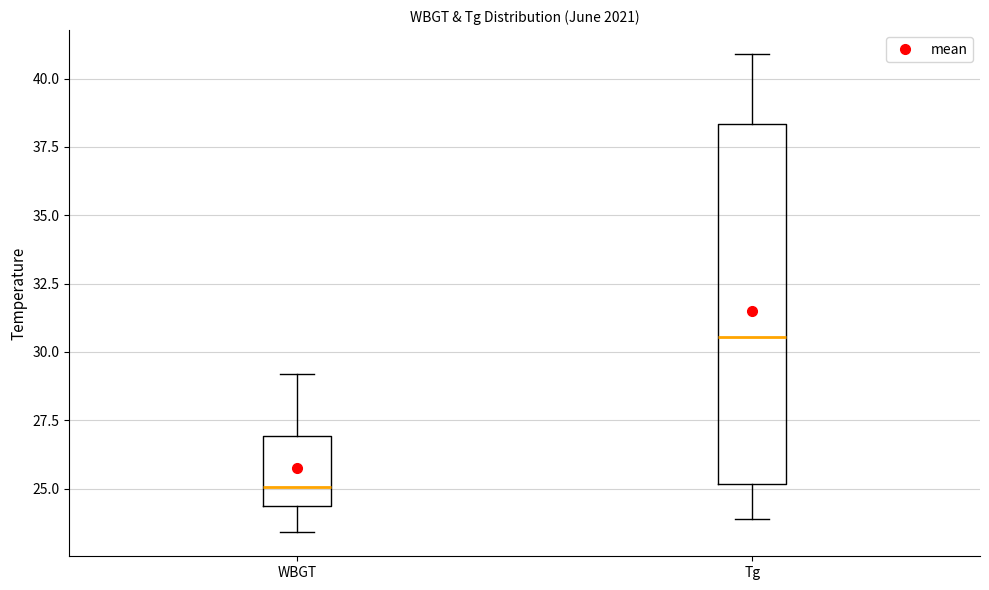

Which box's median line is the lowest?

WBGT